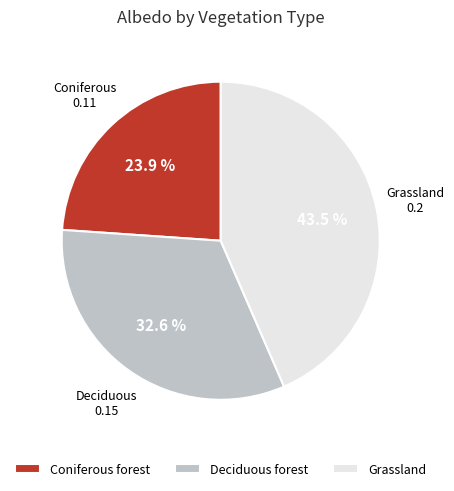

To the nearest percent, what percentage of the pie is Deciduous forest?

33%